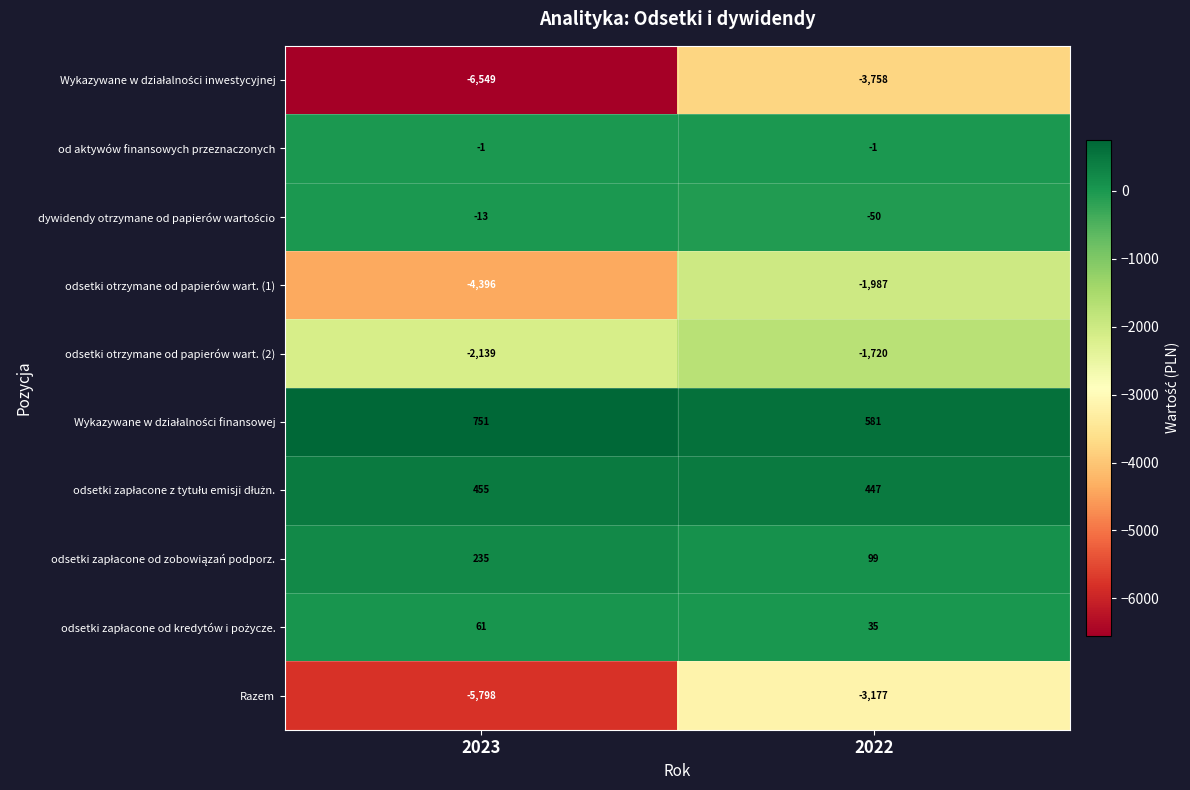

How many categories are shown in the chart?

2